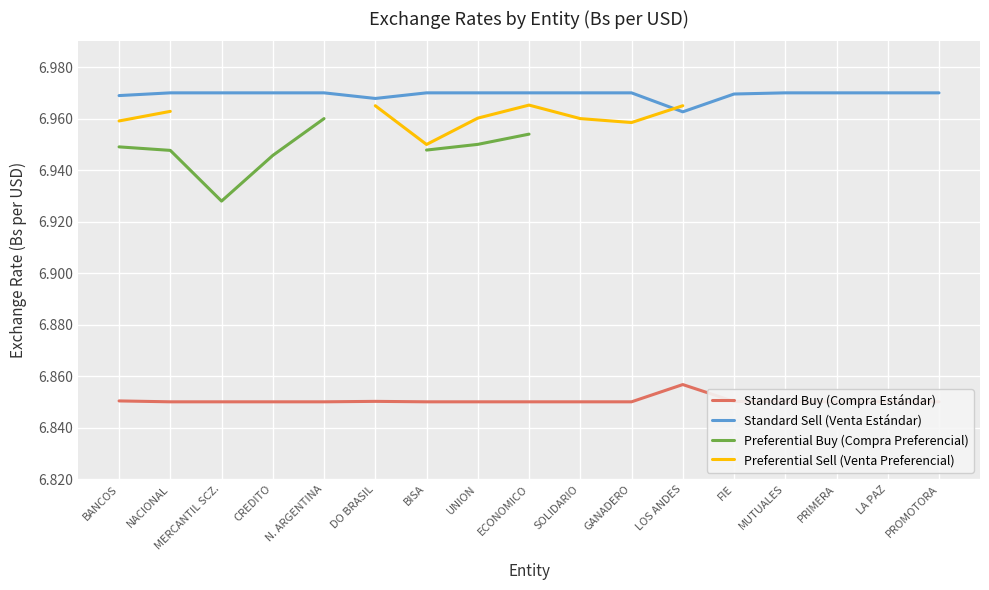

Where is Standard Sell (Venta Estándar) nearest to the value 6?

LOS ANDES